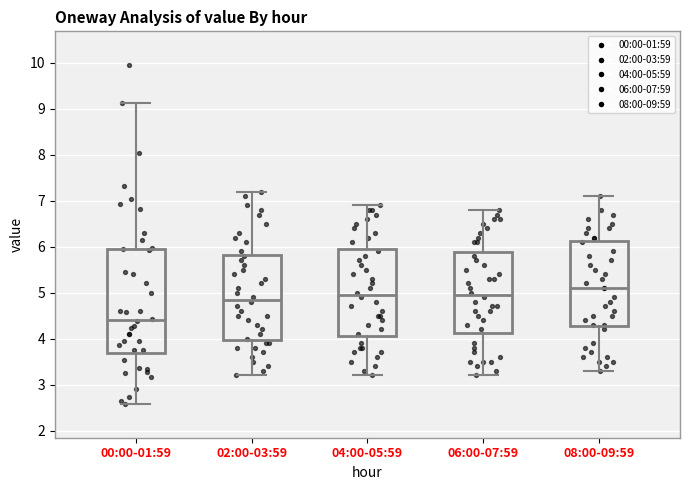

Reading left to right, transcribe this box plot: for each box, give where its median line is, the range the box spans, and where its two whiskers end, as read against the y-axis. The values are not printed on the chart, so give them approximately, as read against the axis.

00:00-01:59: median 4.4, box 3.7 to 6.0, whiskers 2.6 to 9.1
02:00-03:59: median 4.9, box 4.0 to 5.8, whiskers 3.2 to 7.2
04:00-05:59: median 5.0, box 4.1 to 6.0, whiskers 3.2 to 6.9
06:00-07:59: median 5.0, box 4.1 to 5.9, whiskers 3.2 to 6.8
08:00-09:59: median 5.1, box 4.3 to 6.1, whiskers 3.3 to 7.1